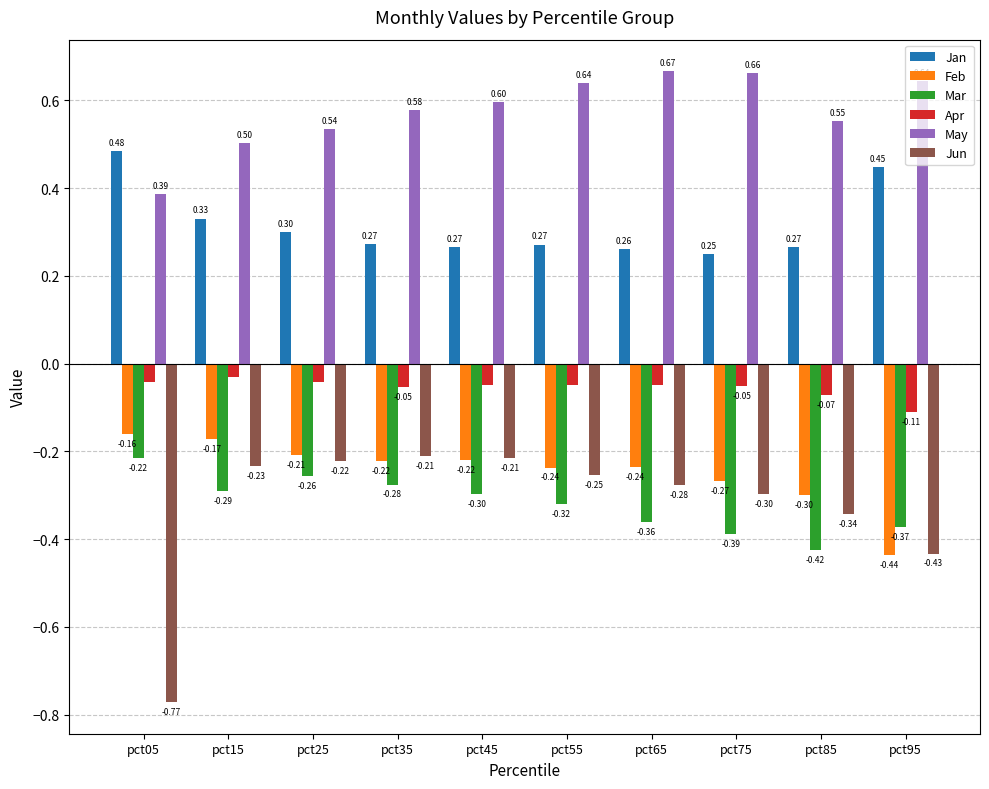

Does the chart contain stacked bars?

No